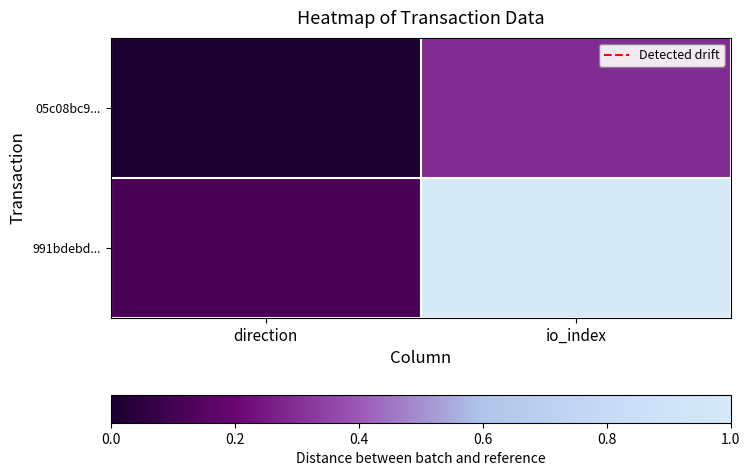

Reading left to right, what are all the values shown in this chart?

05c08bc9...: direction=0.0	io_index=0.3
991bdebd...: direction=0.1	io_index=1.0